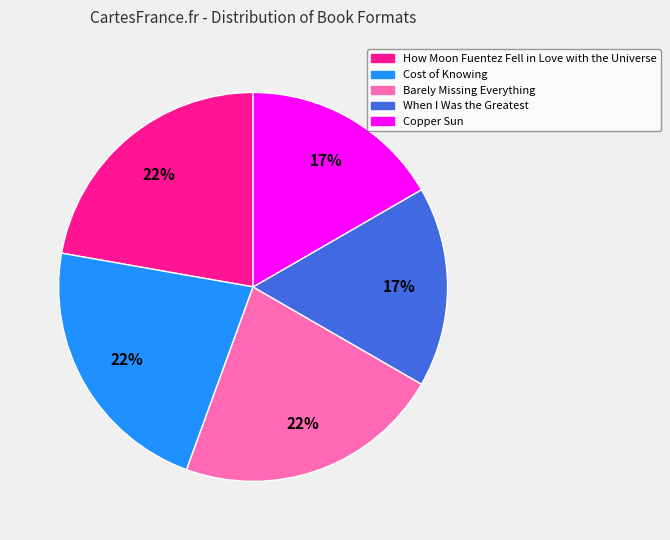

Is it true that Copper Sun is 17% of the pie?

True